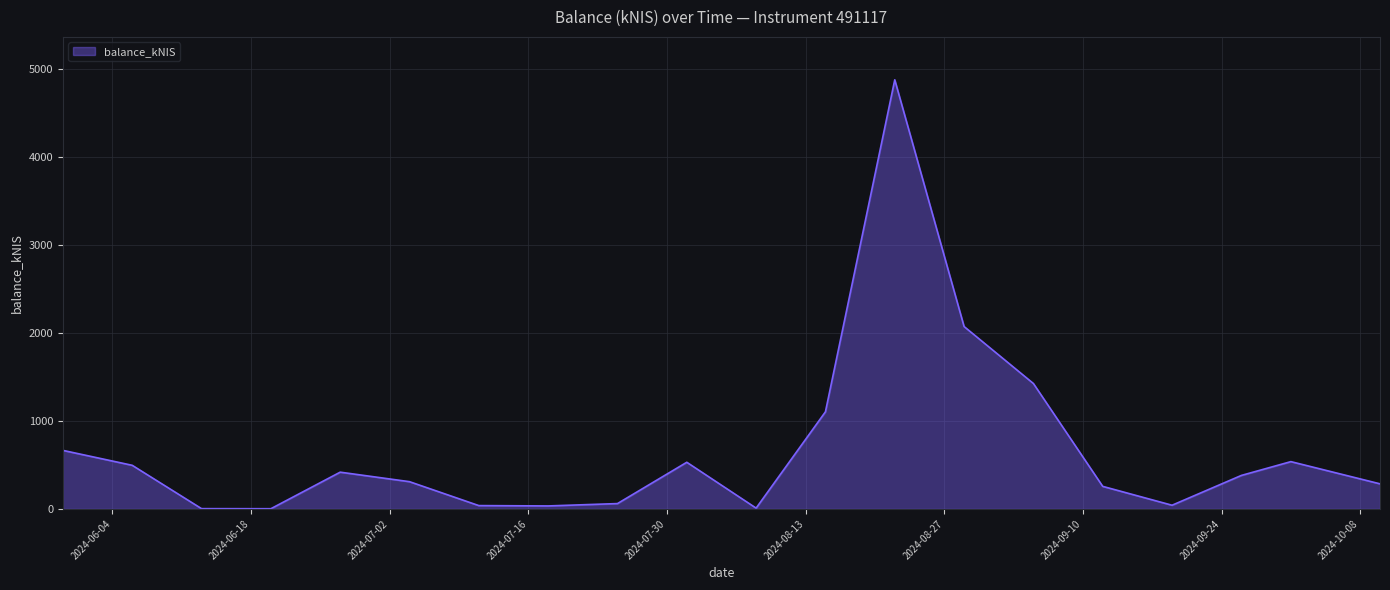

What is the greatest value displayed?

4873.9